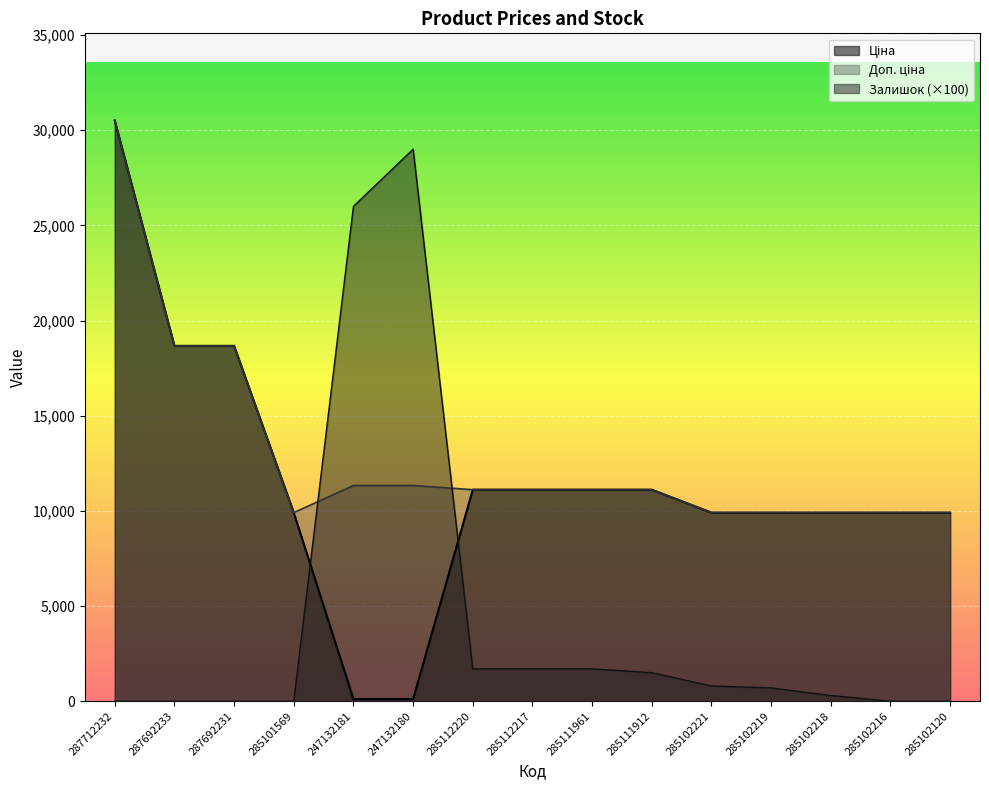

Which series has the largest range (max minus min)?

Ціна